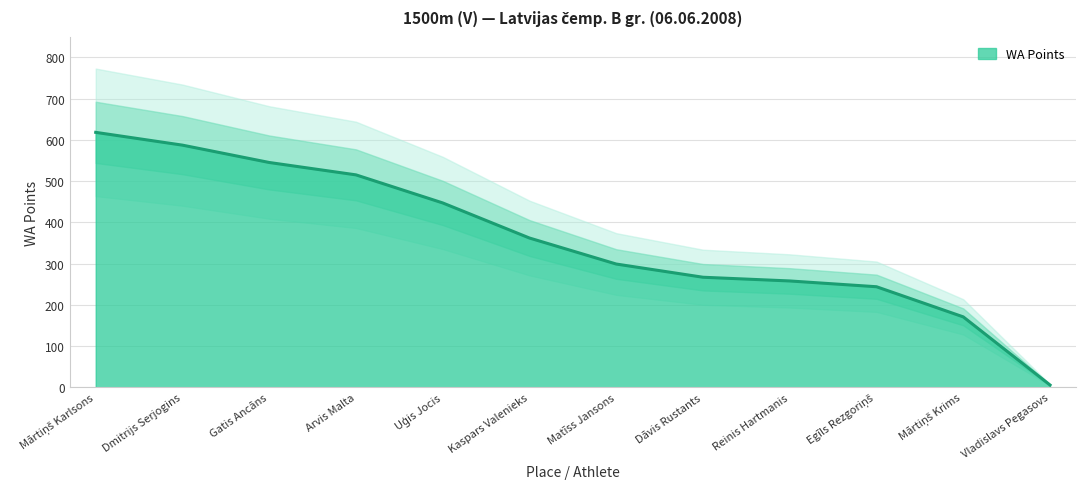

Does the chart have visible grid lines?

Yes